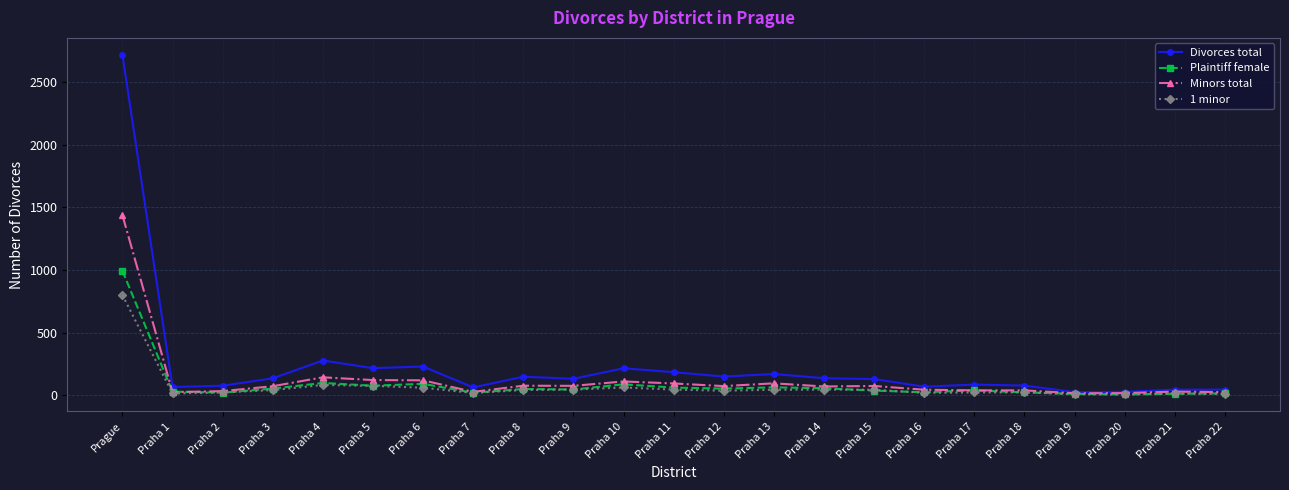

At which label does Divorces total first exceed 132?

Prague